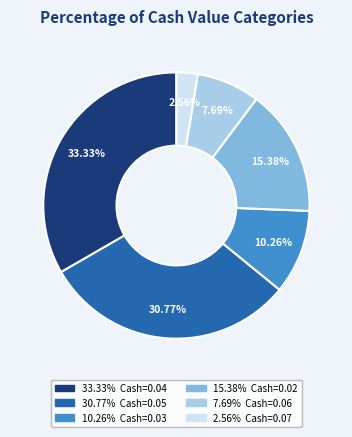

Is there any slice that represents more than half of the pie?

No